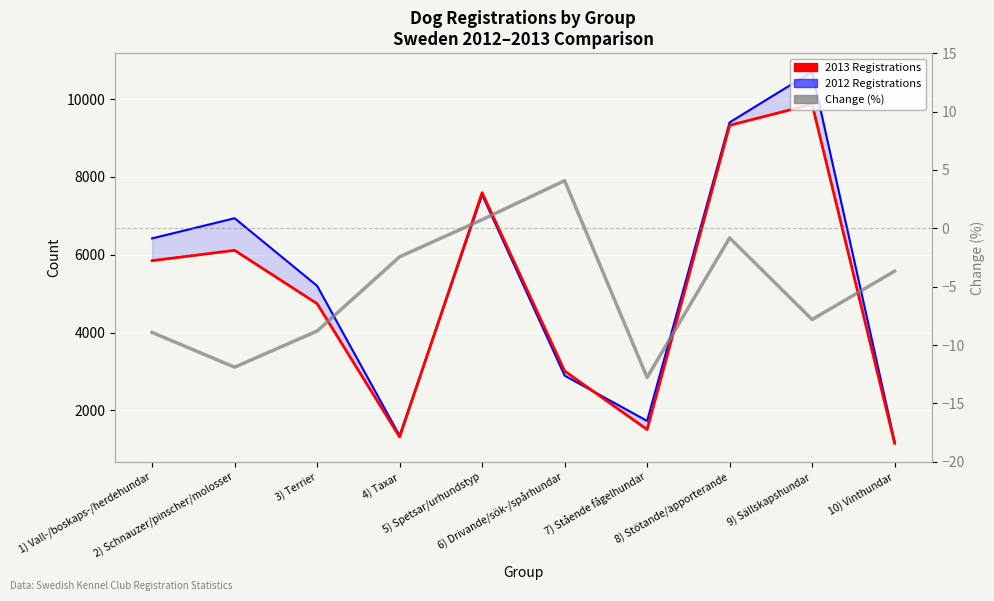

What is the sum of all 2013 Registrations values?

50497.0